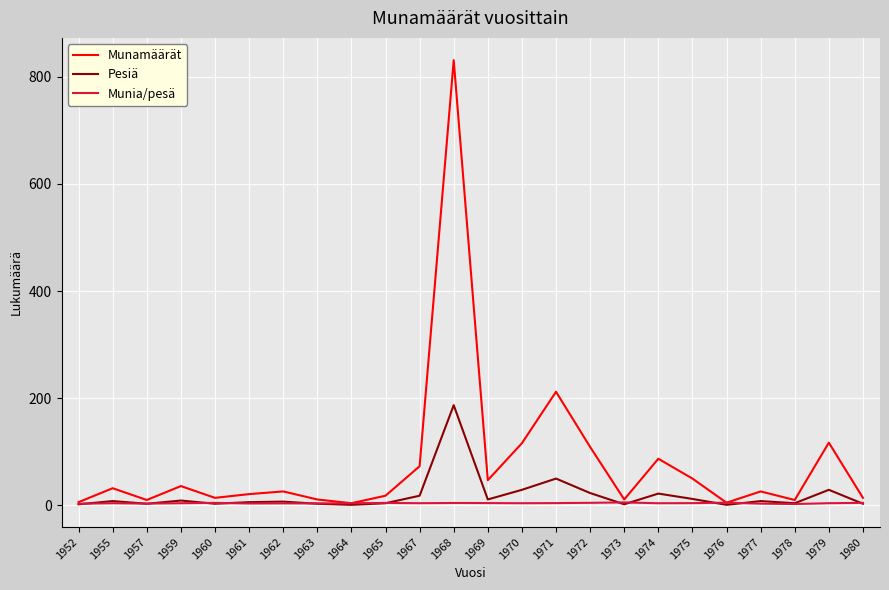

What is the sum of all Munamäärät values?

1886.0